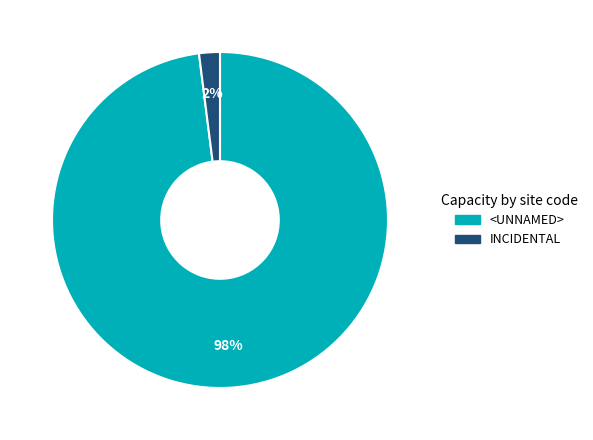

Is the sum of <UNNAMED> and INCIDENTAL greater than half?

Yes